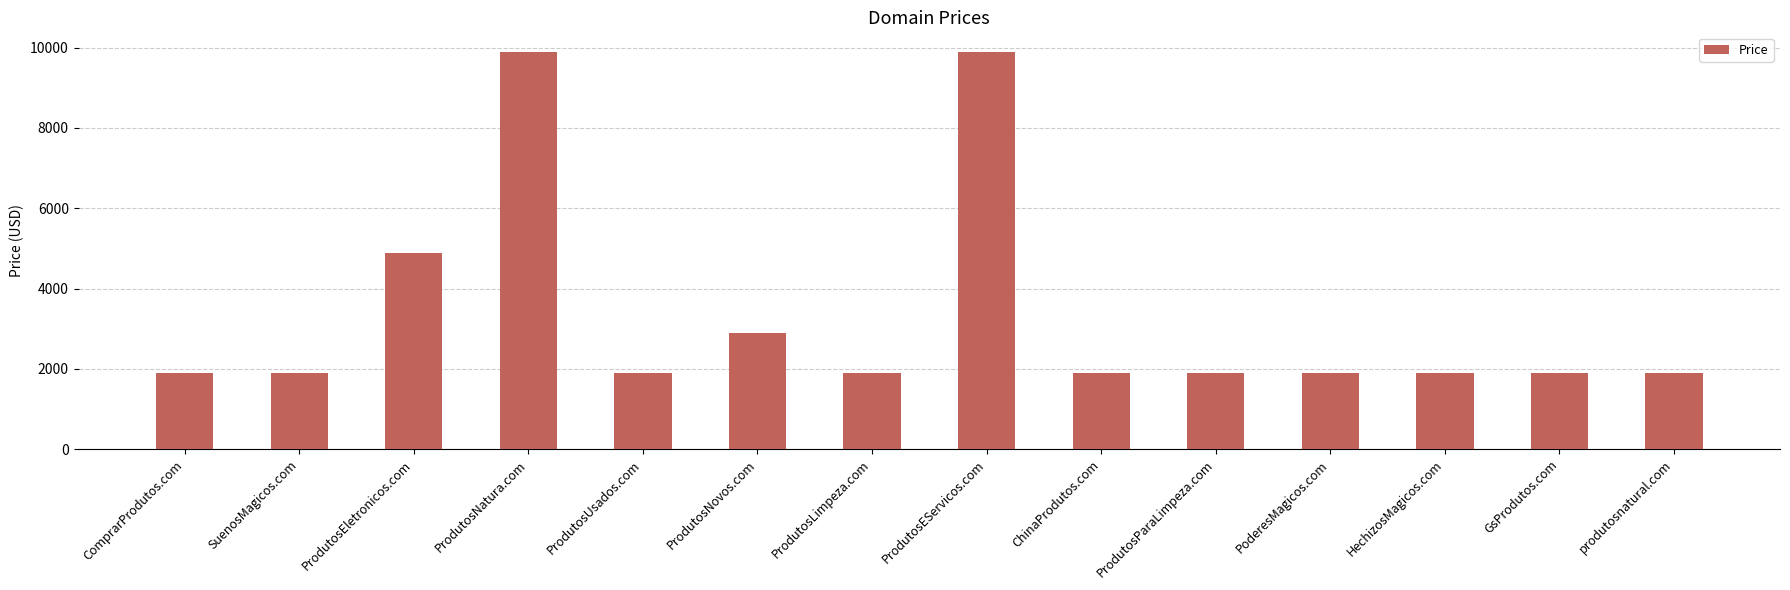

What position from the left is ProdutosNatura.com?

4